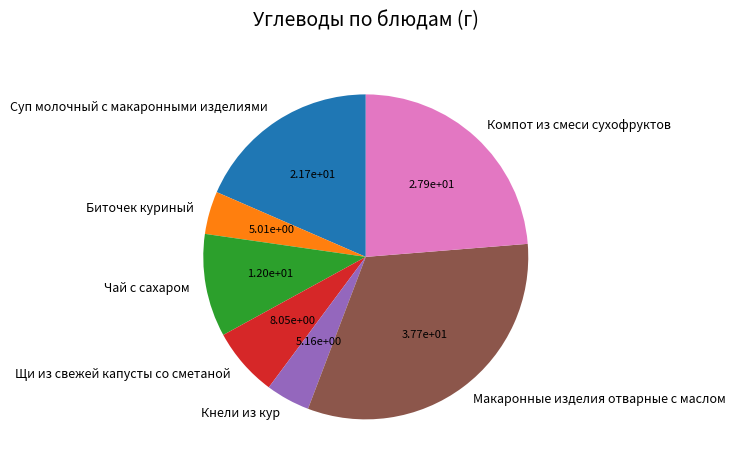

Is there any slice that represents more than half of the pie?

No